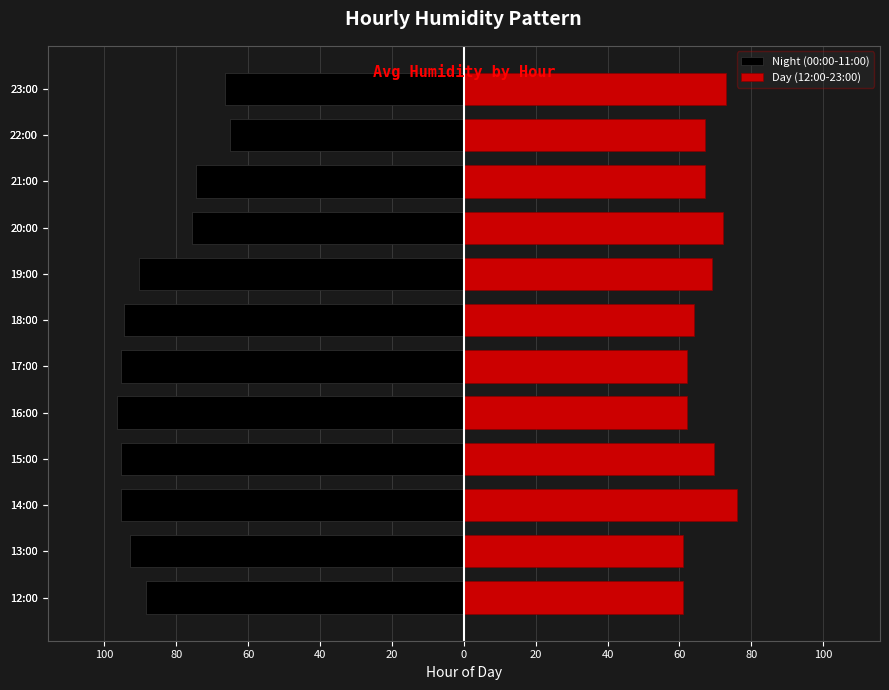

What is the maximum value shown in the chart?

76.0